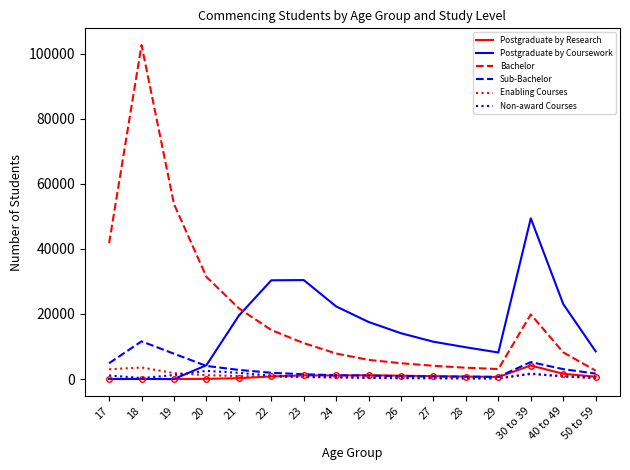

Between 24 and 50 to 59, which series saw the biggest shift?

Postgraduate by Coursework